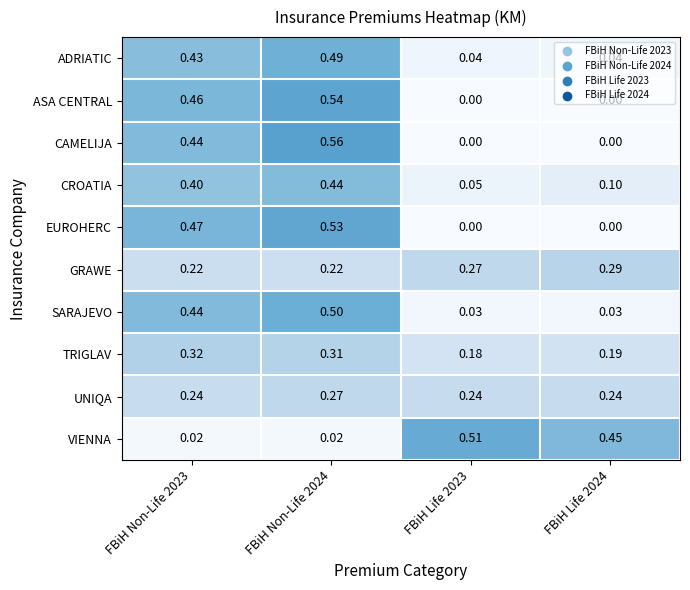

What is the total value across all series at FBiH Non-Life 2023?

3.4